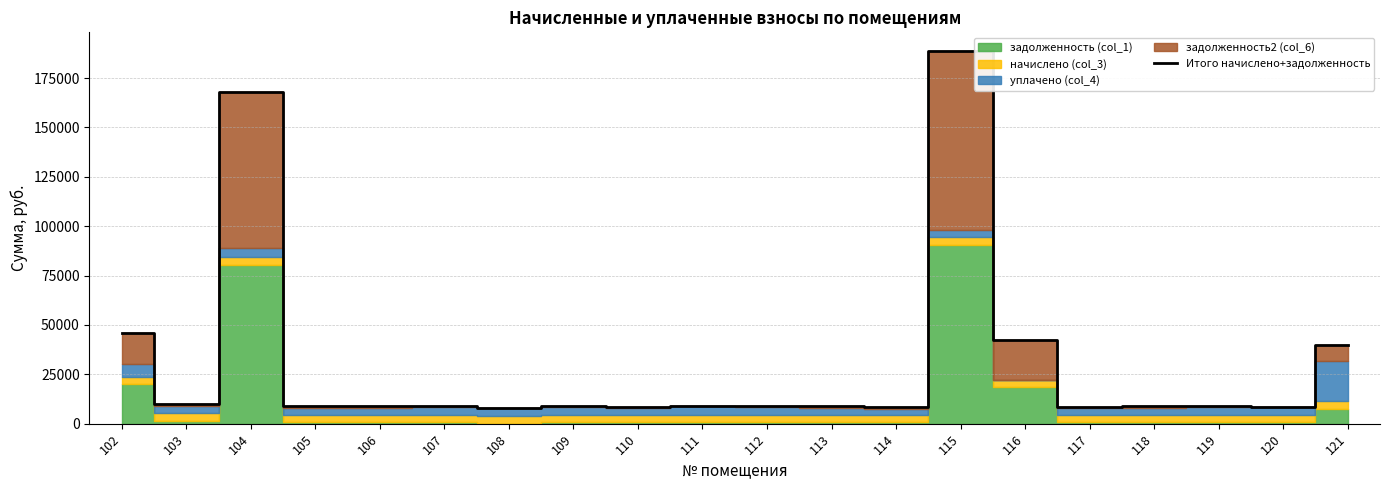

Reading left to right, transcribe all the data shown in this chart.

45863.2	9774.8	168104.2	9098.4	9033.9	9098.4	7836.6	9116.2	8522.9	9102.3	9118.5	9174.9	8508.1	188749.7	42617.5	8522.9	9116.2	9116.2	8489.6	39798.3